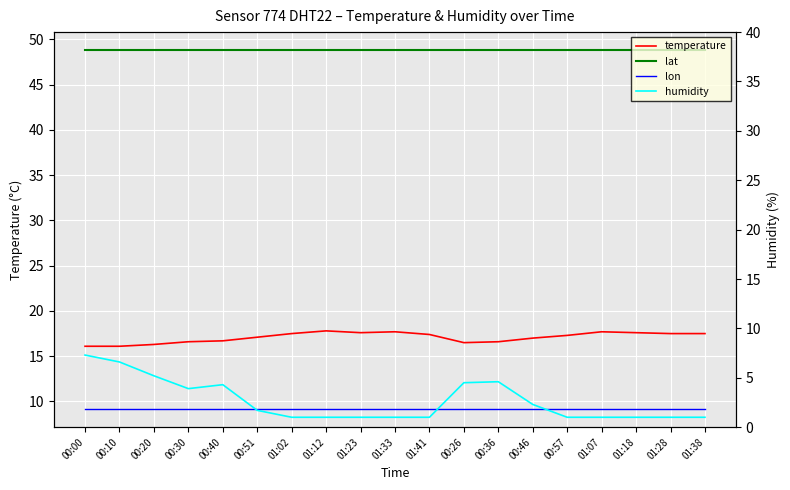

True or false: lat and humidity cross at least once.

False